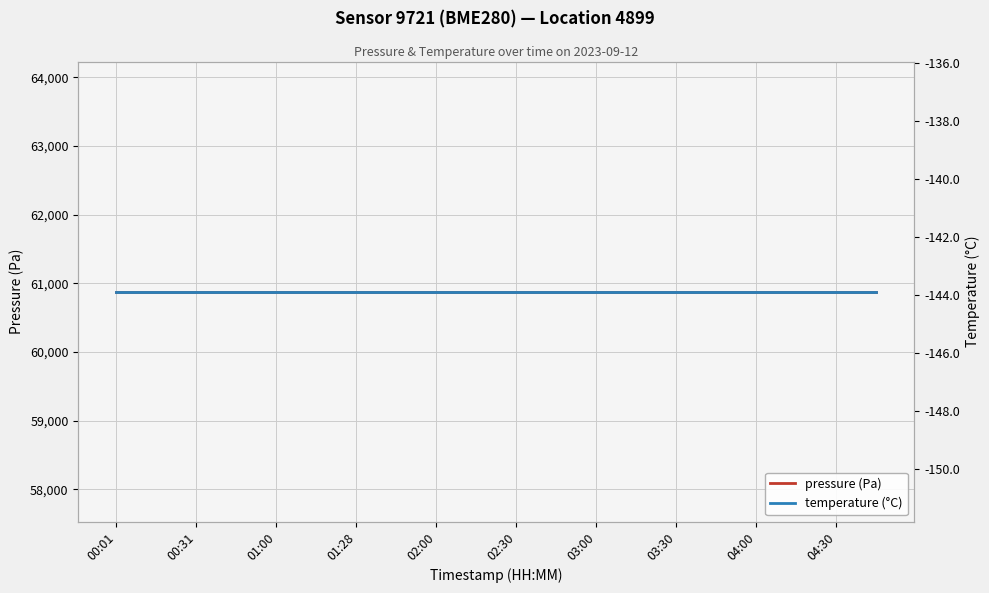

True or false: pressure (Pa) and temperature (°C) intersect in this chart.

False